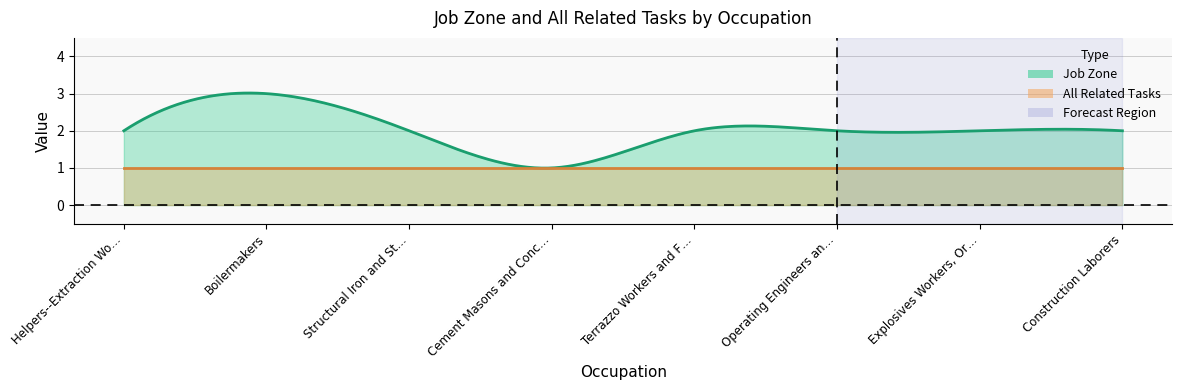

True or false: All Related Tasks has more than 1 interior local peaks.

False